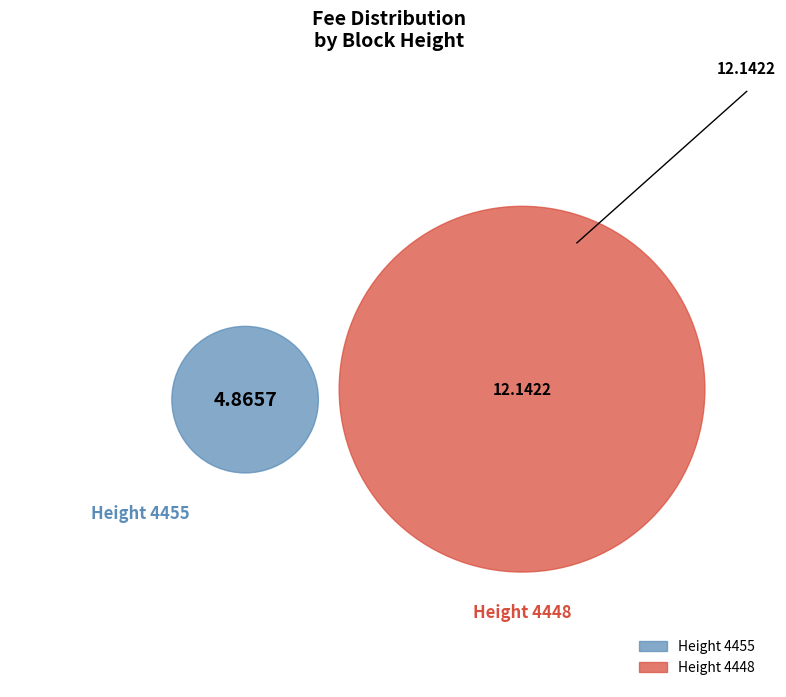

Is it true that 4455 is 29% of the pie?

True